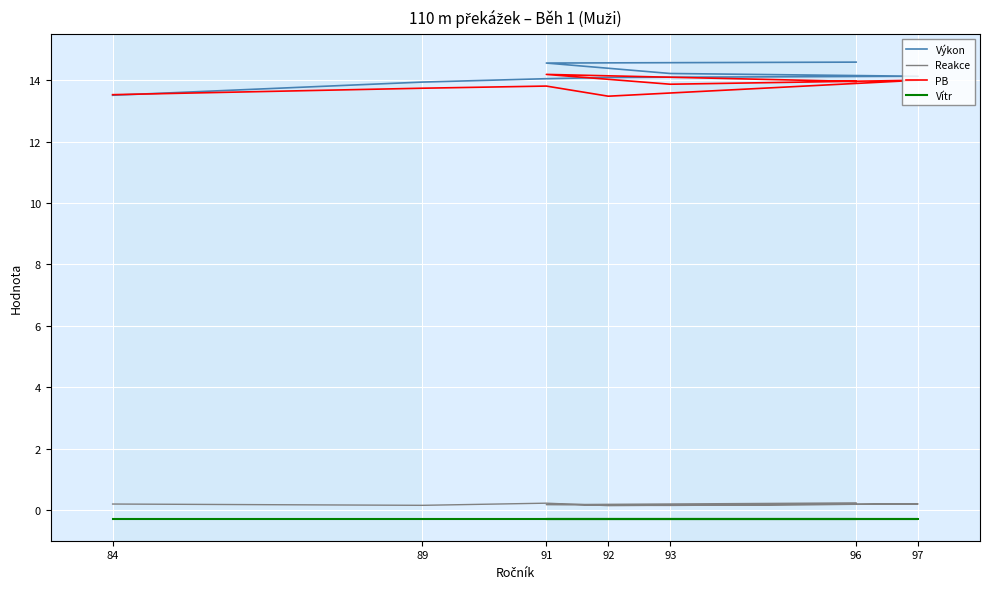

How many lines are shown in the chart?

4